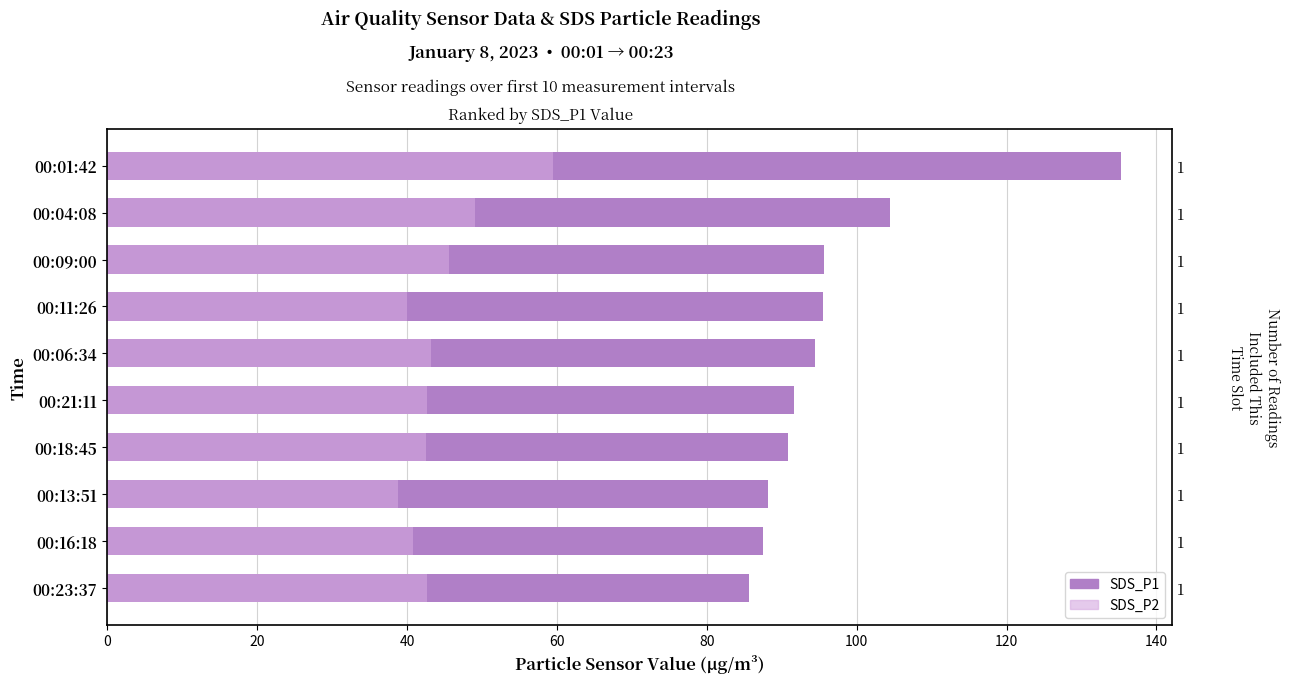

Which series has the largest total across all categories?

SDS_P1